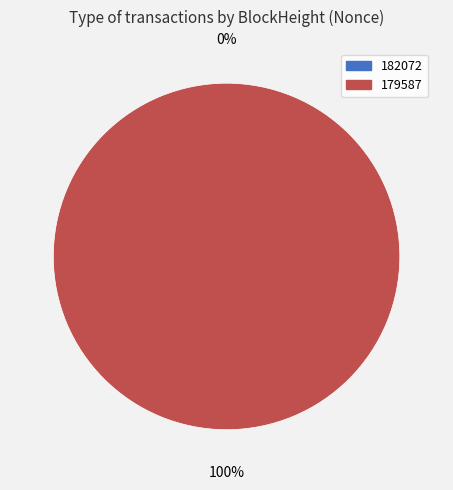

To the nearest percent, what is the difference between the 182072 and 179587 slice percentages?

100%